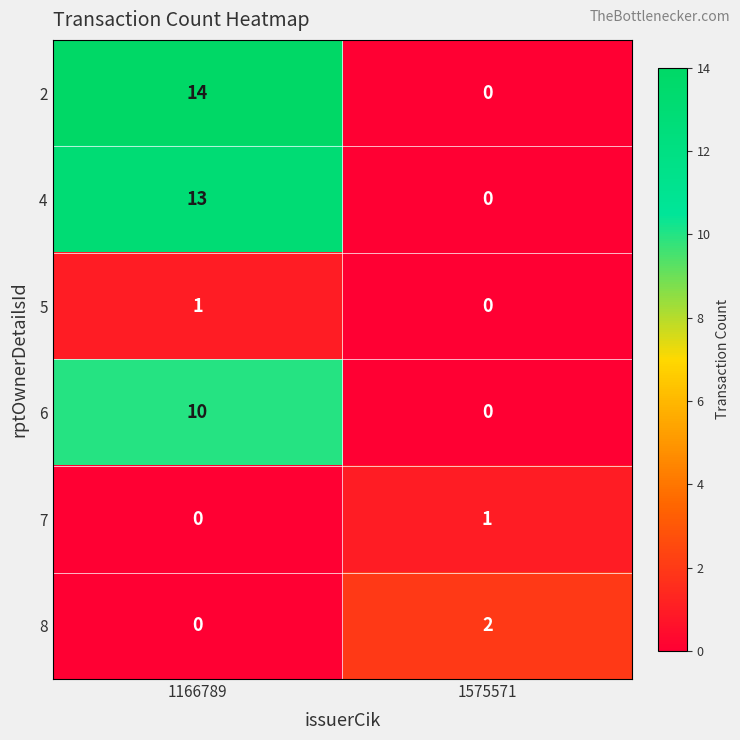

How many distinct data groups are displayed?

6